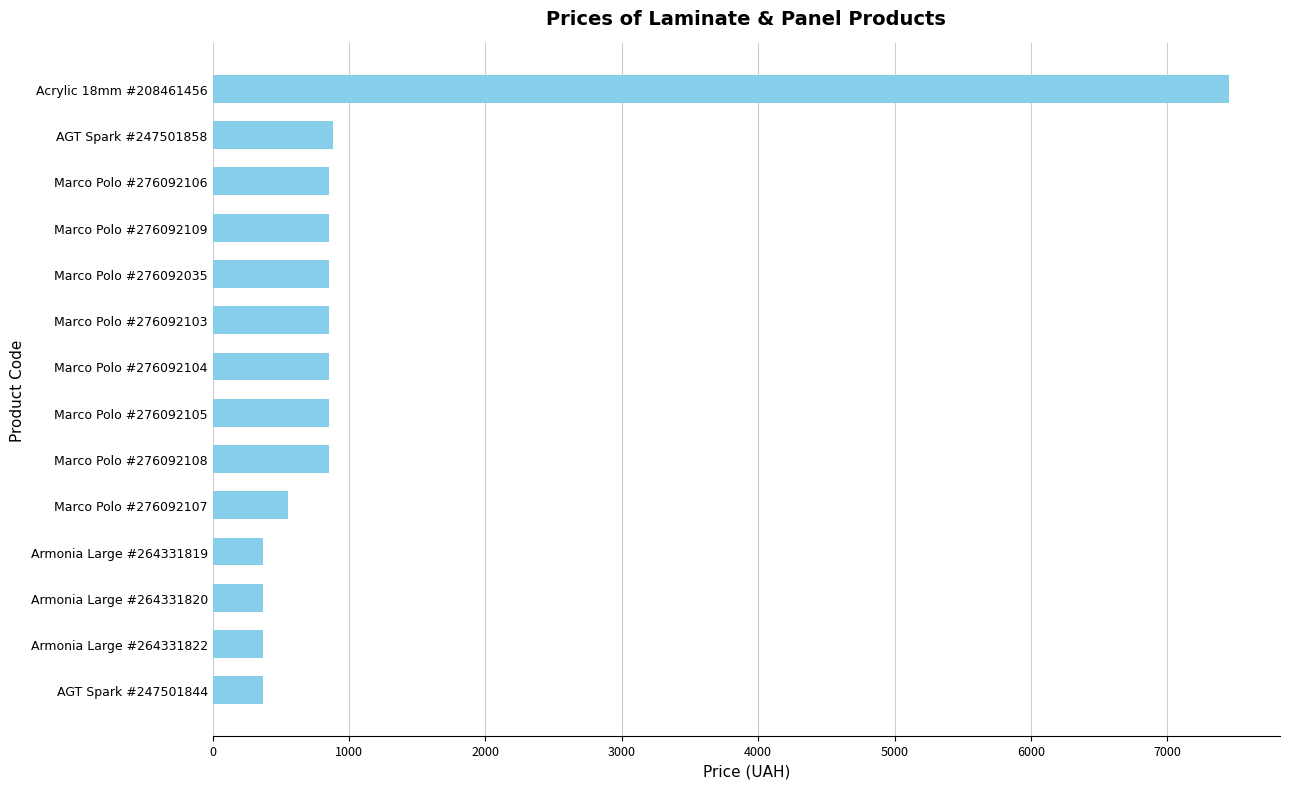

Does the chart contain any negative values?

No